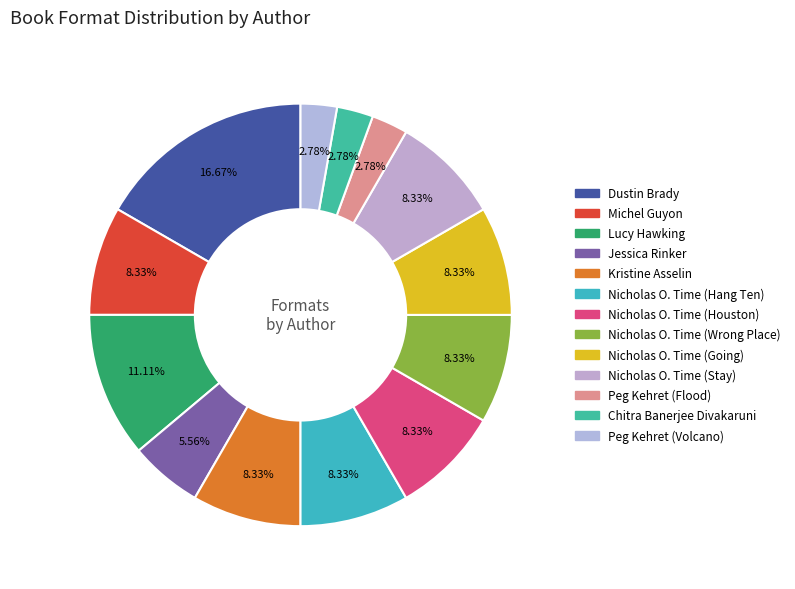

To the nearest percent, what is the difference between the Chitra Banerjee Divakaruni and Dustin Brady slice percentages?

14%